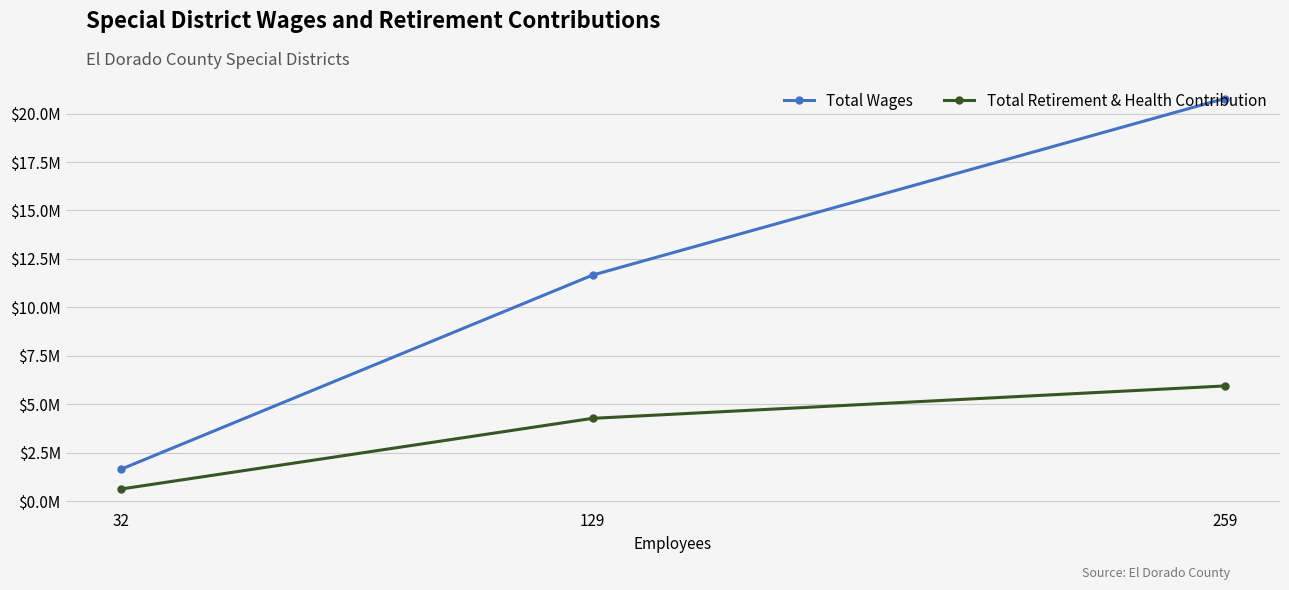

At how many categories does at least one series exceed 5363976?

2